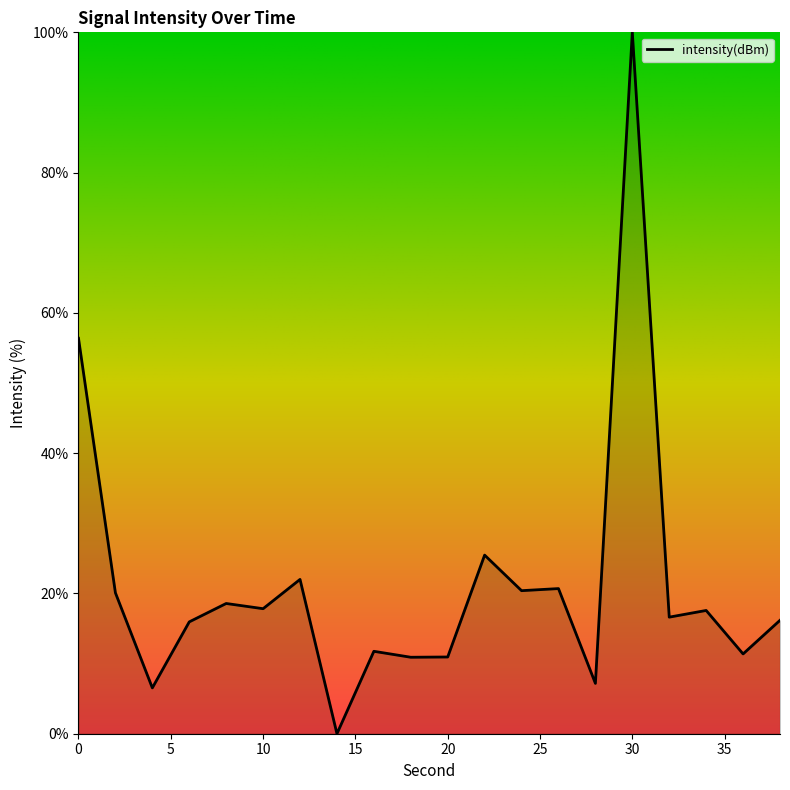

Count the number of categories in the chart.

20